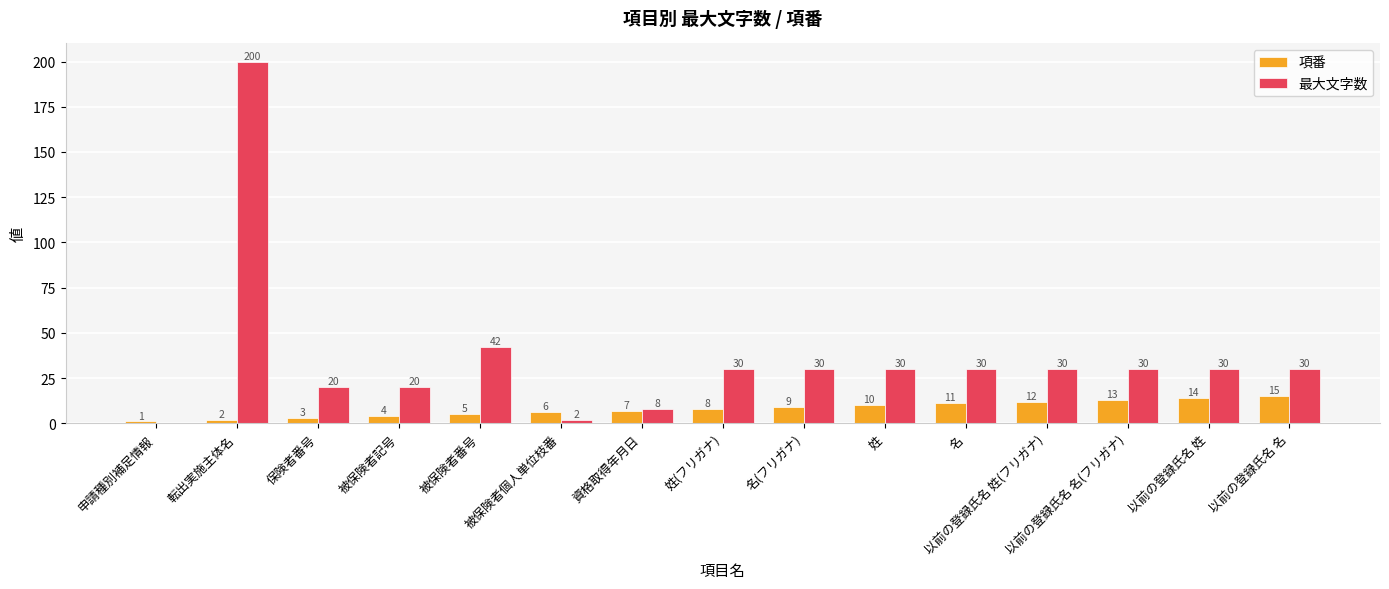

What is the greatest value displayed?

200